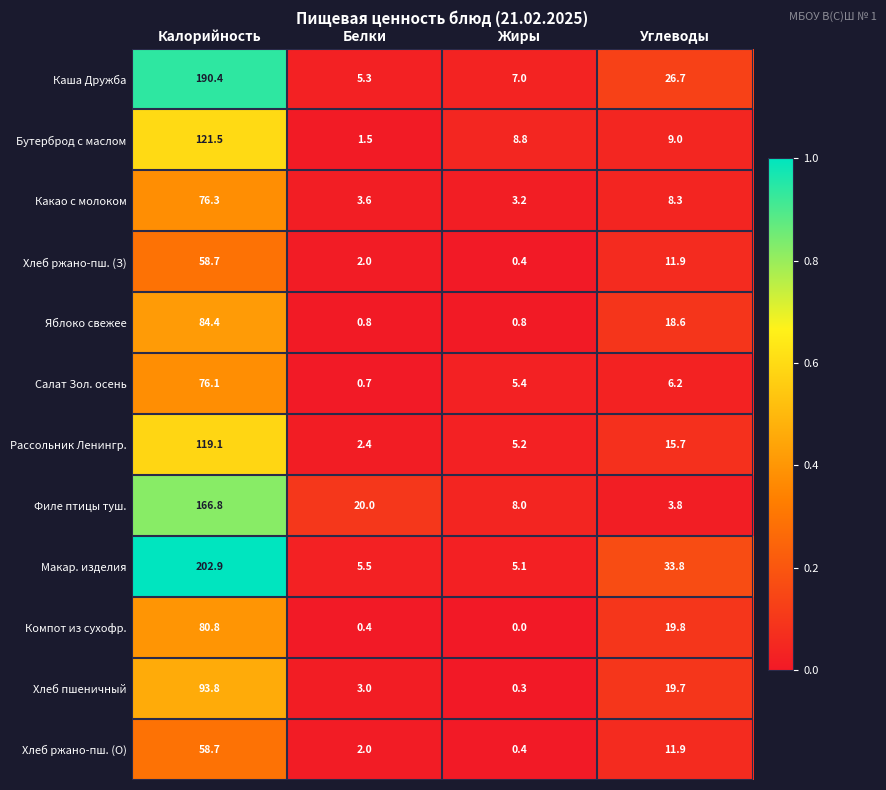

What is the difference between the second highest and minimum values in the Яблоко свежее series?

17.8